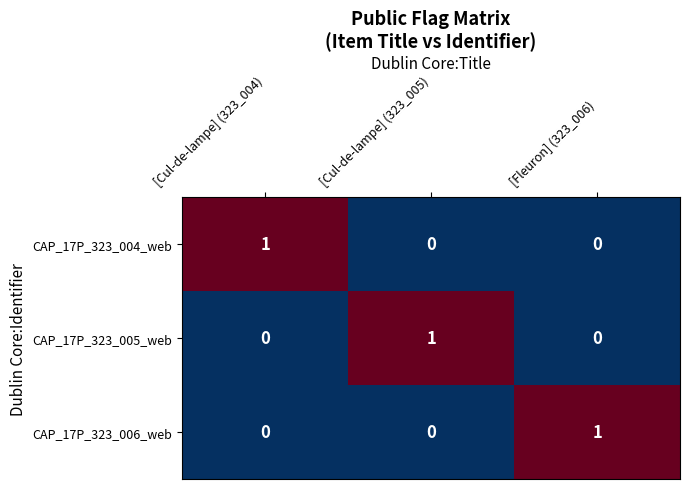

Reading left to right, transcribe all the data shown in this chart.

CAP_17P_323_004_web: [Cul-de-lampe] (323_004)=1	[Cul-de-lampe] (323_005)=0	[Fleuron] (323_006)=0
CAP_17P_323_005_web: [Cul-de-lampe] (323_004)=0	[Cul-de-lampe] (323_005)=1	[Fleuron] (323_006)=0
CAP_17P_323_006_web: [Cul-de-lampe] (323_004)=0	[Cul-de-lampe] (323_005)=0	[Fleuron] (323_006)=1